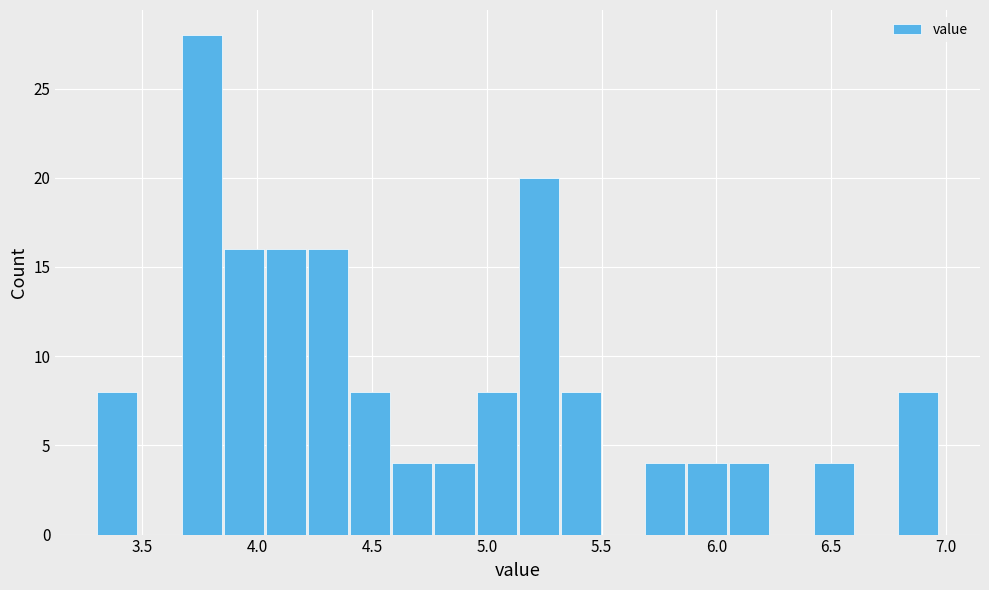

Read against the x-axis, roughly where is the centre of the tallest bar?

3.75